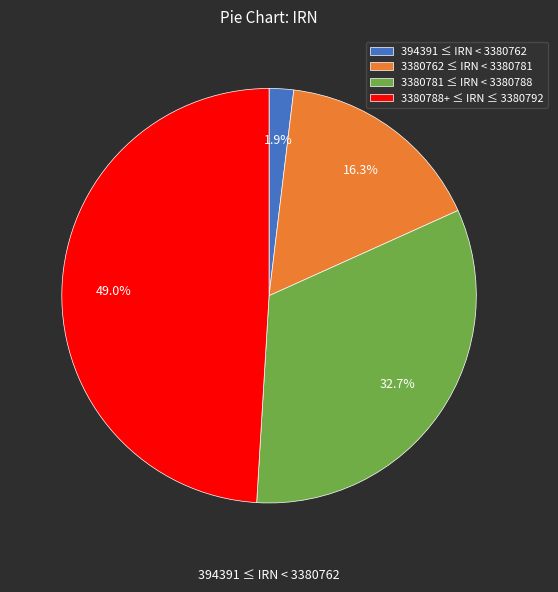

To the nearest percent, what is the average slice percentage?

25%